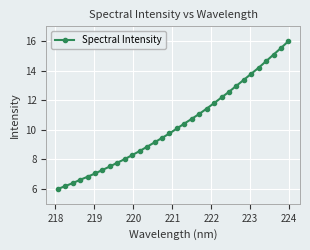

What is the maximum value shown in the chart?

16.0